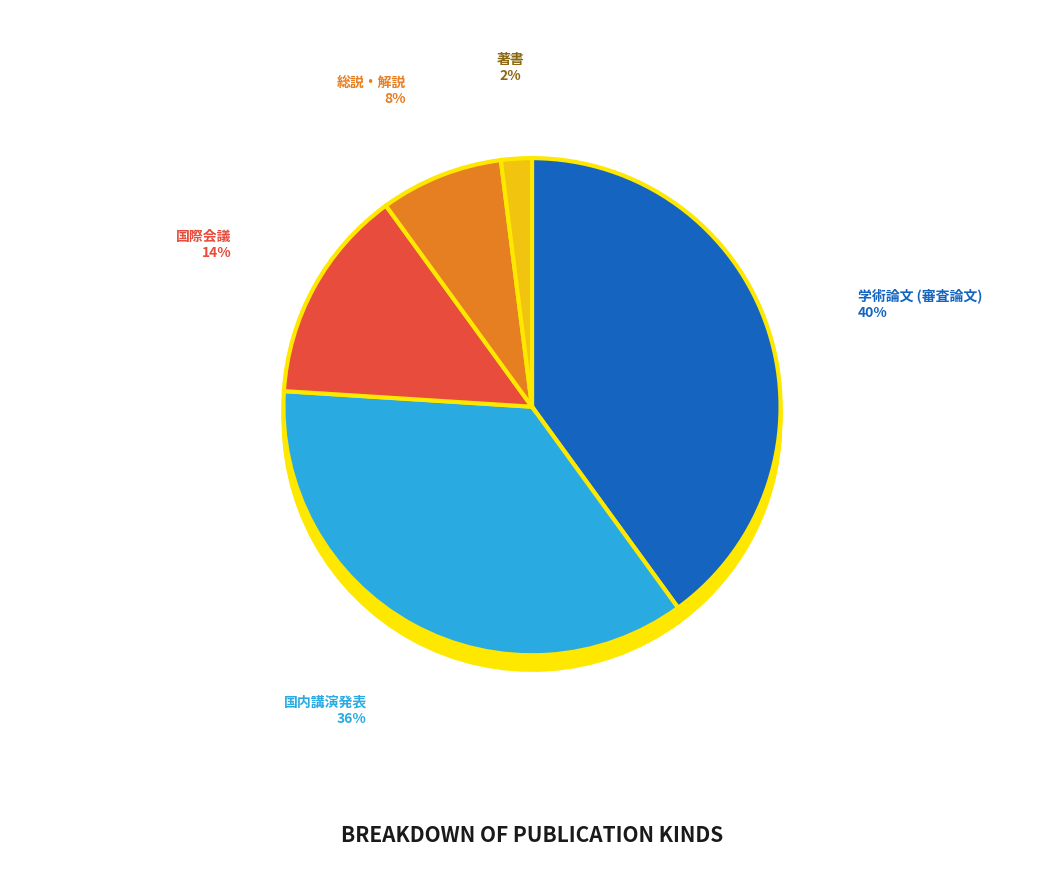

The 国内講演発表 slice represents 36% of the pie. True or false?

True